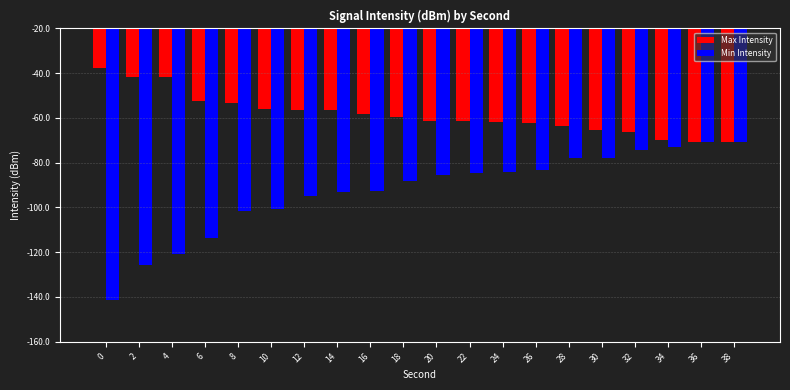

What is the average value of the Min Intensity series?

-133.2